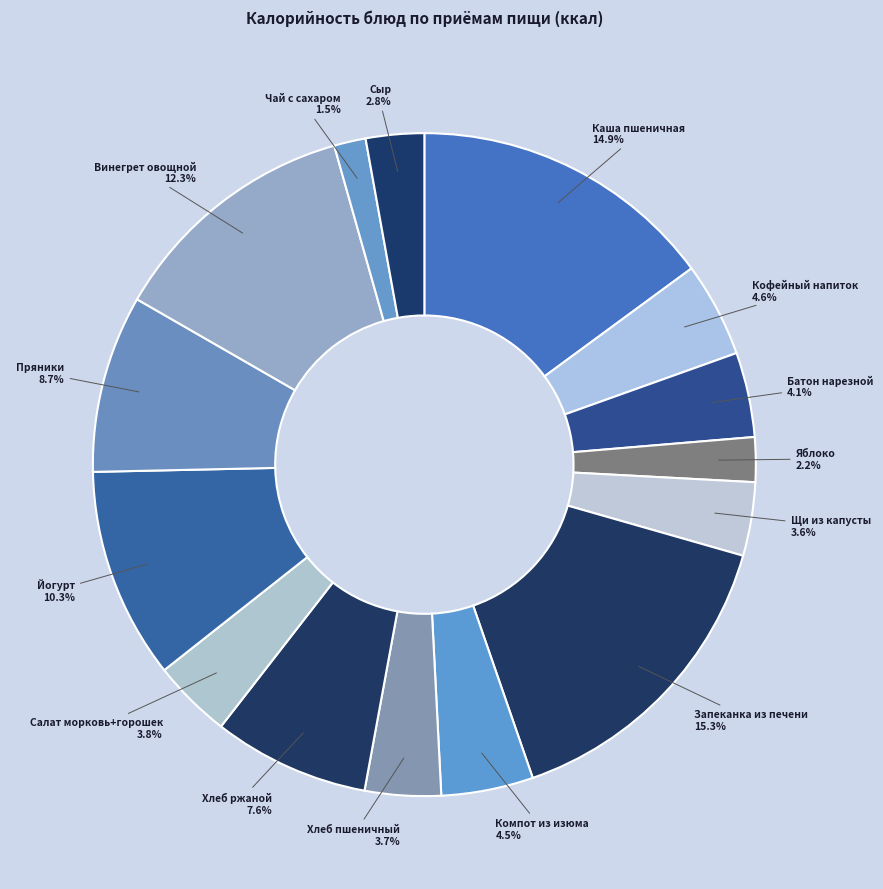

To the nearest percent, what is the difference between the largest and smallest slice percentages?

14%